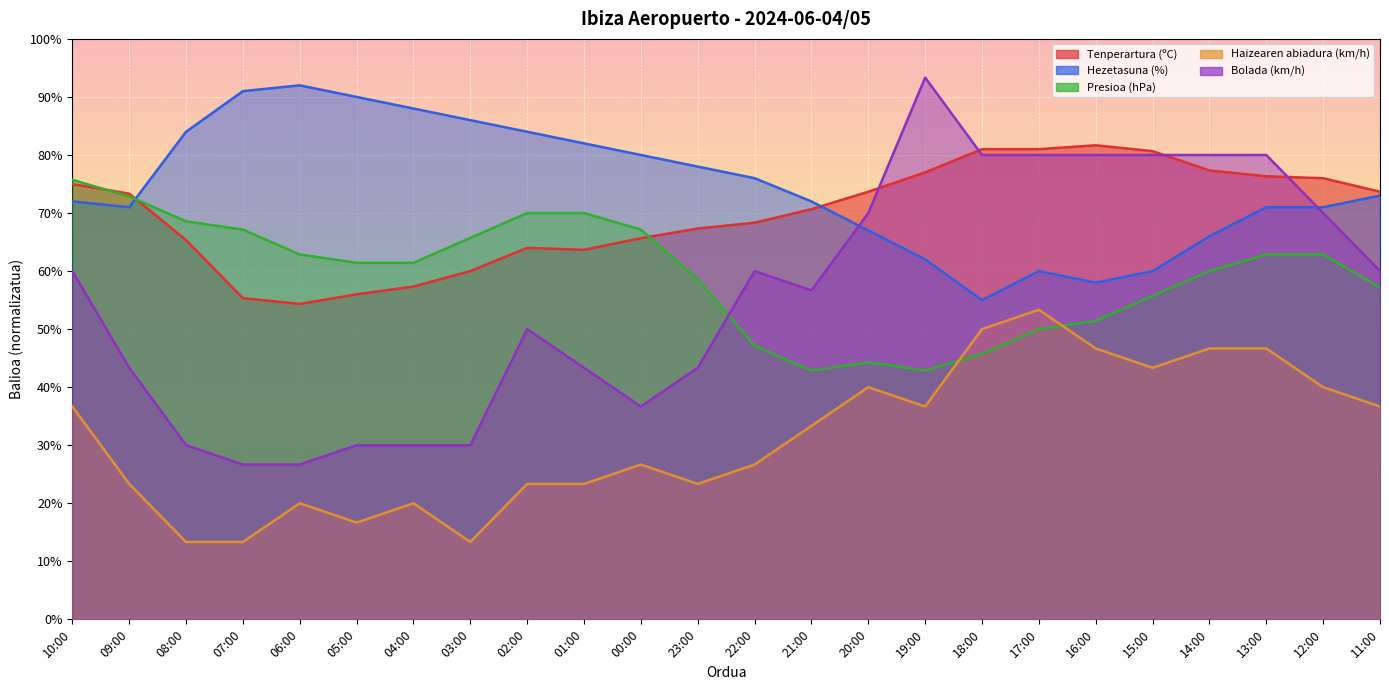

Reading right to left, extract all data points from this chart.

Tenperartura (ºC): 11:00=73.7	12:00=76.0	13:00=76.3	14:00=77.3	15:00=80.7	16:00=81.7	17:00=81.0	18:00=81.0	19:00=77.0	20:00=73.7	21:00=70.7	22:00=68.3	23:00=67.3	00:00=65.7	01:00=63.7	02:00=64.0	03:00=60.0	04:00=57.3	05:00=56.0	06:00=54.3	07:00=55.3	08:00=65.3	09:00=73.3	10:00=75.0
Hezetasuna (%): 11:00=73.0	12:00=71.0	13:00=71.0	14:00=66.0	15:00=60.0	16:00=58.0	17:00=60.0	18:00=55.0	19:00=62.0	20:00=67.0	21:00=72.0	22:00=76.0	23:00=78.0	00:00=80.0	01:00=82.0	02:00=84.0	03:00=86.0	04:00=88.0	05:00=90.0	06:00=92.0	07:00=91.0	08:00=84.0	09:00=71.0	10:00=72.0
Presioa (hPa): 11:00=57.1	12:00=62.9	13:00=62.9	14:00=60.0	15:00=55.7	16:00=51.4	17:00=50.0	18:00=45.7	19:00=42.9	20:00=44.3	21:00=42.9	22:00=47.1	23:00=58.6	00:00=67.1	01:00=70.0	02:00=70.0	03:00=65.7	04:00=61.4	05:00=61.4	06:00=62.9	07:00=67.1	08:00=68.6	09:00=72.9	10:00=75.7
Haizearen abiadura (km/h): 11:00=36.7	12:00=40.0	13:00=46.7	14:00=46.7	15:00=43.3	16:00=46.7	17:00=53.3	18:00=50.0	19:00=36.7	20:00=40.0	21:00=33.3	22:00=26.7	23:00=23.3	00:00=26.7	01:00=23.3	02:00=23.3	03:00=13.3	04:00=20.0	05:00=16.7	06:00=20.0	07:00=13.3	08:00=13.3	09:00=23.3	10:00=36.7
Bolada (km/h): 11:00=60.0	12:00=70.0	13:00=80.0	14:00=80.0	15:00=80.0	16:00=80.0	17:00=80.0	18:00=80.0	19:00=93.3	20:00=70.0	21:00=56.7	22:00=60.0	23:00=43.3	00:00=36.7	01:00=43.3	02:00=50.0	03:00=30.0	04:00=30.0	05:00=30.0	06:00=26.7	07:00=26.7	08:00=30.0	09:00=43.3	10:00=60.0